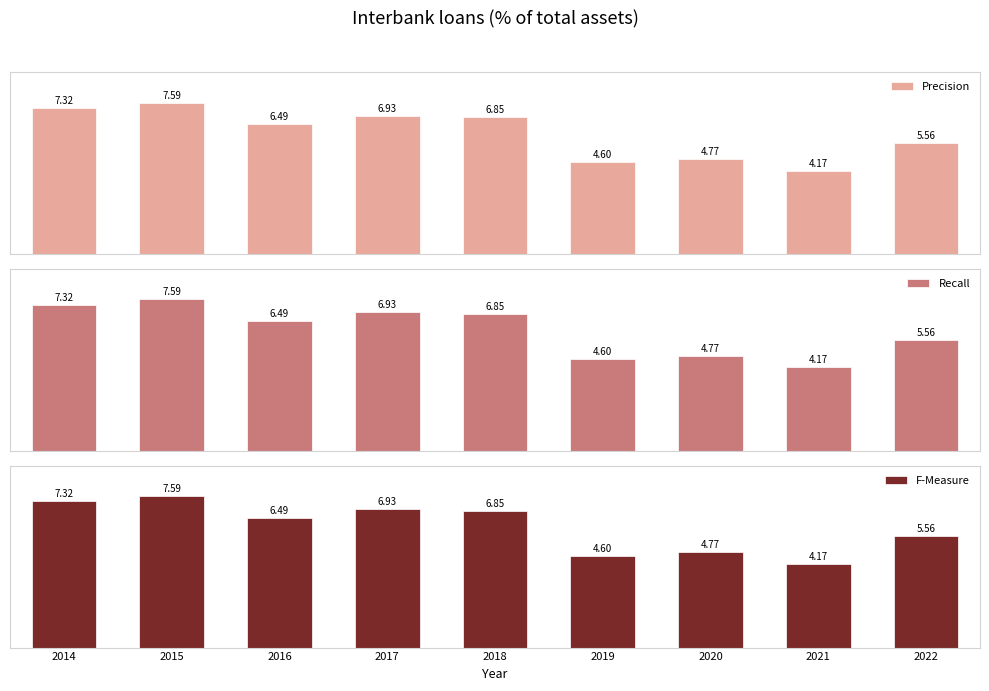

Rank the series by their maximum value, from highest to lowest.

Precision, Recall, F-Measure